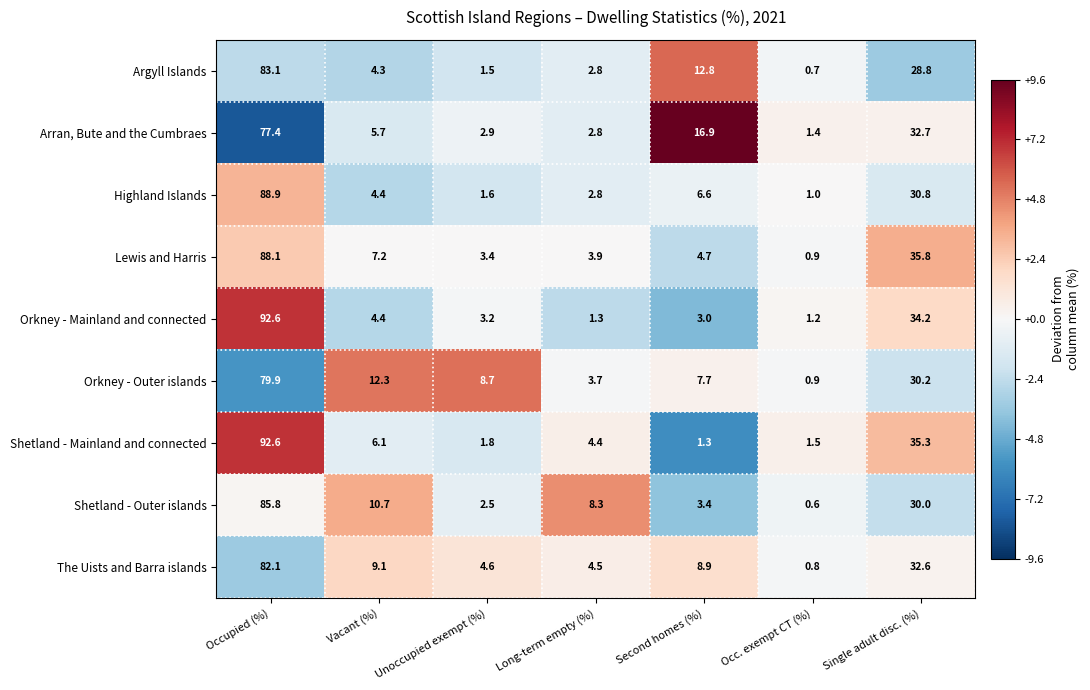

What is the minimum value shown in the chart?

0.6